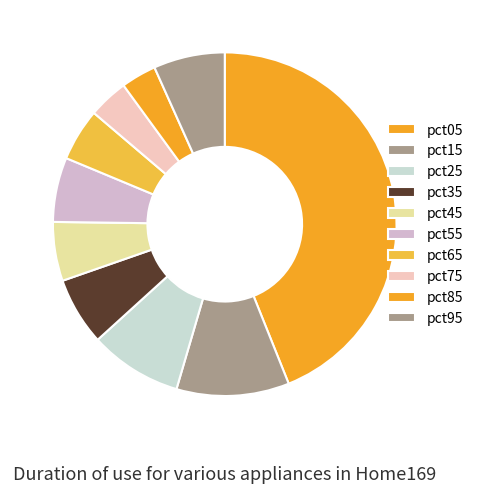

True or false: pct15 accounts for 1% of the total.

False